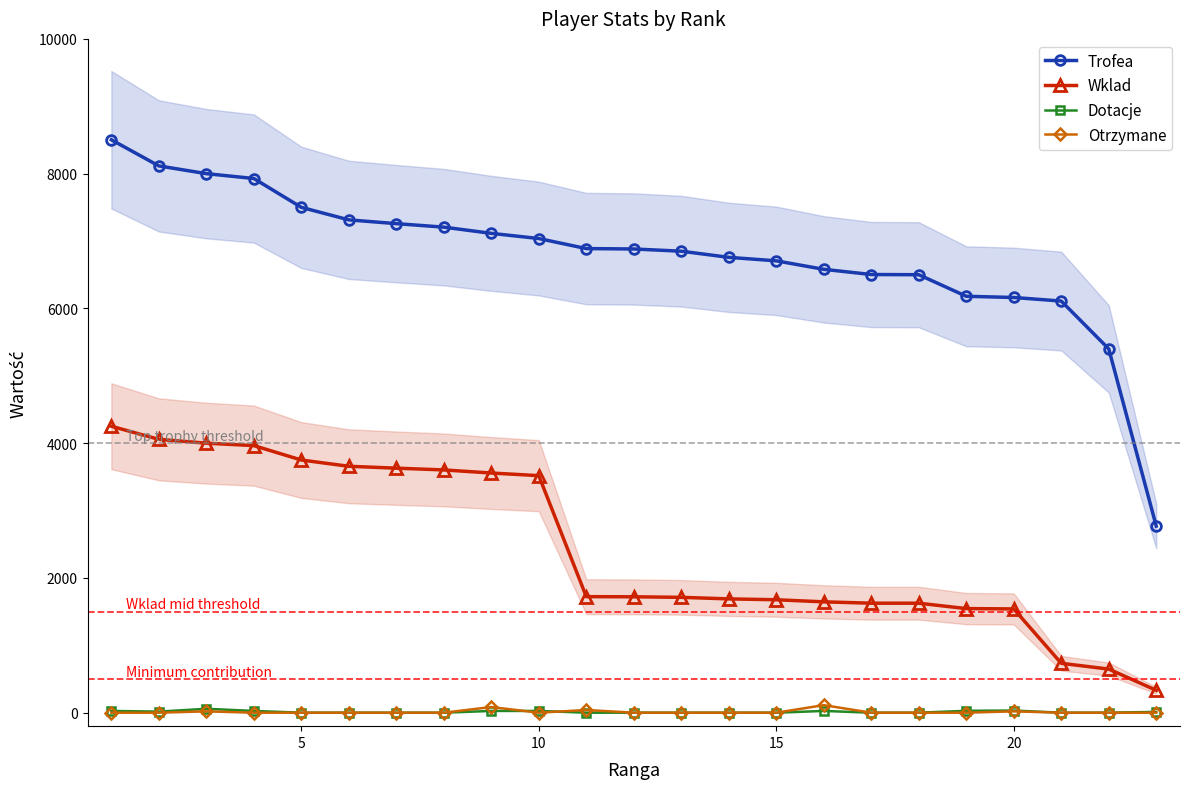

True or false: Wklad and Otrzymane cross at least once.

False